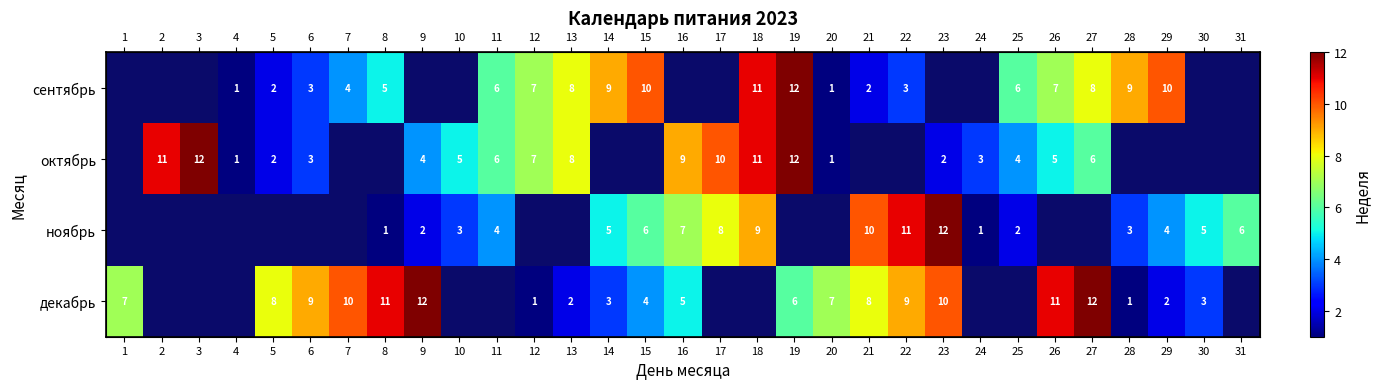

True or false: декабрь has a value of 0 at 10.

True